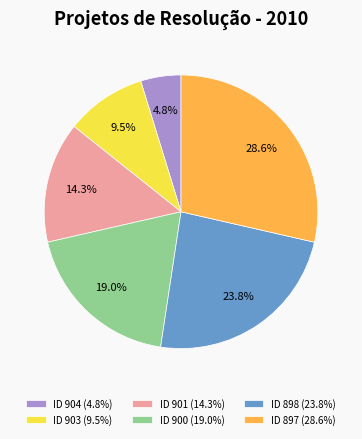

Does ID 897 (28.6%) account for over 50% of the chart?

No